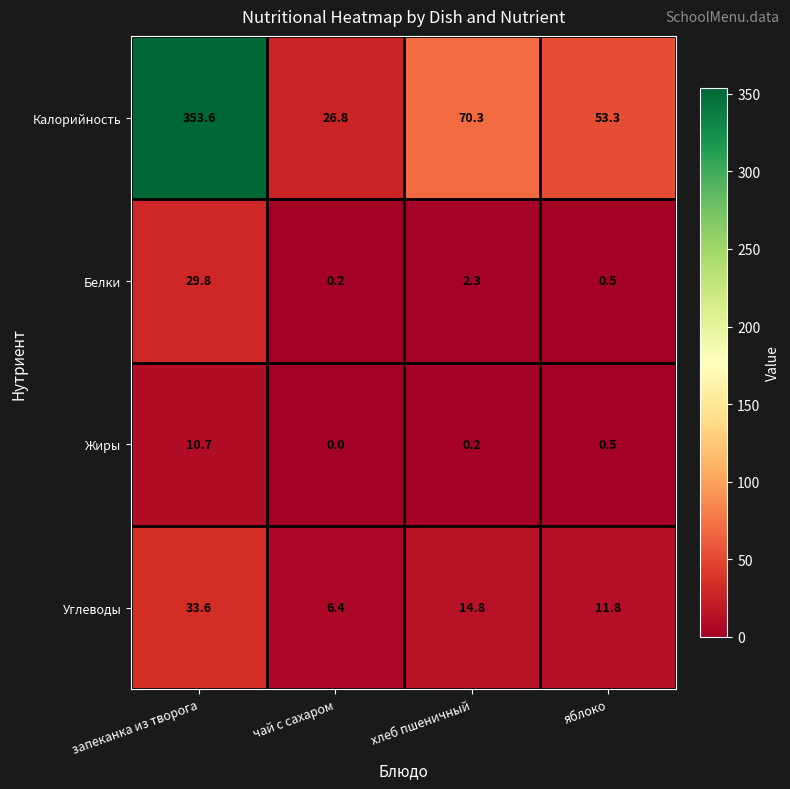

Reading left to right, transcribe all the data shown in this chart.

Калорийность: 353.6	26.8	70.3	53.3
Белки: 29.8	0.2	2.3	0.5
Жиры: 10.7	0.0	0.2	0.5
Углеводы: 33.6	6.4	14.8	11.8